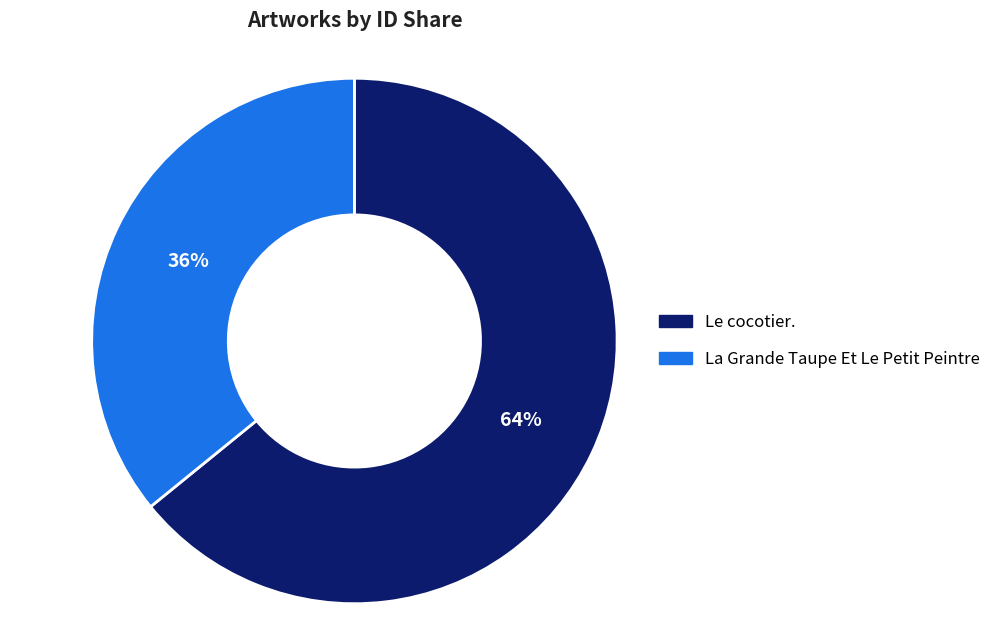

Count the number of slices in the pie.

2